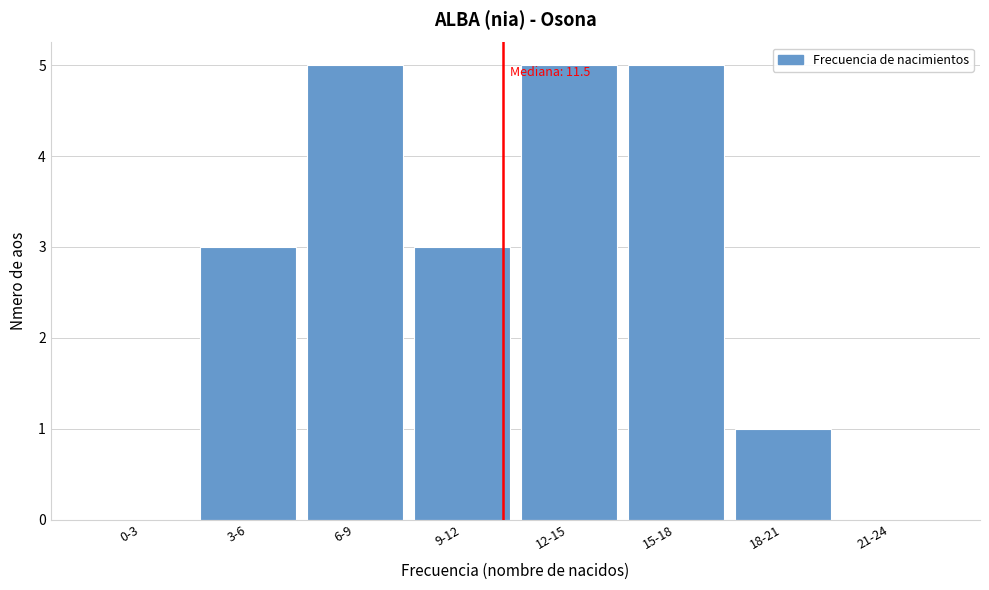

Reading left to right, transcribe all the data shown in this chart.

0-3=0	3-6=3	6-9=5	9-12=3	12-15=5	15-18=5	18-21=1	21-24=0